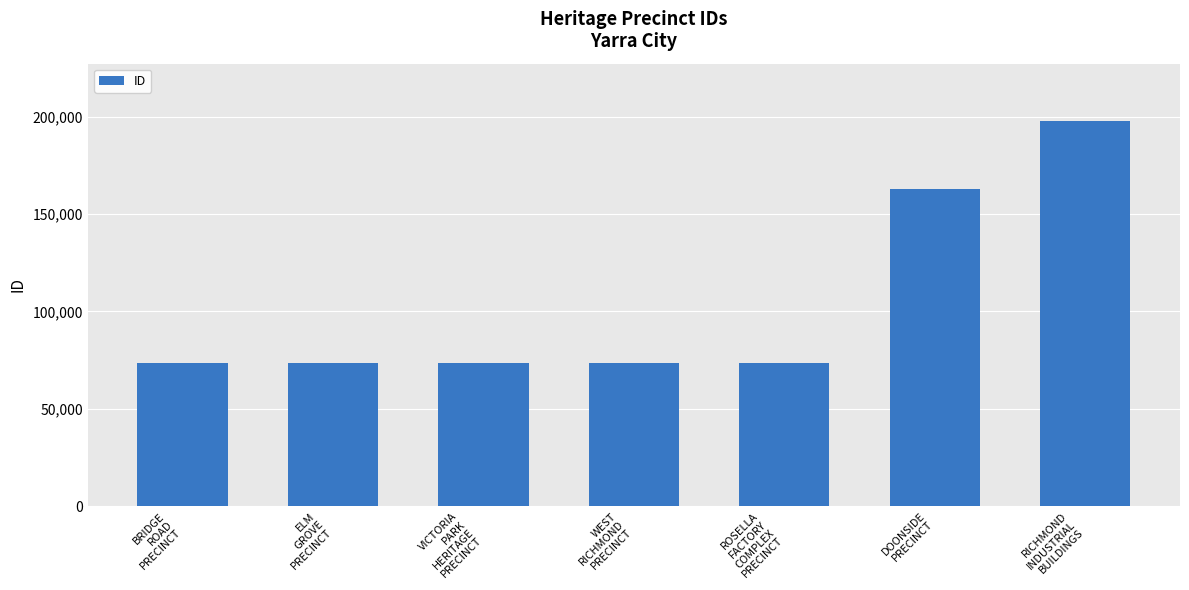

Are the bars horizontal?

No